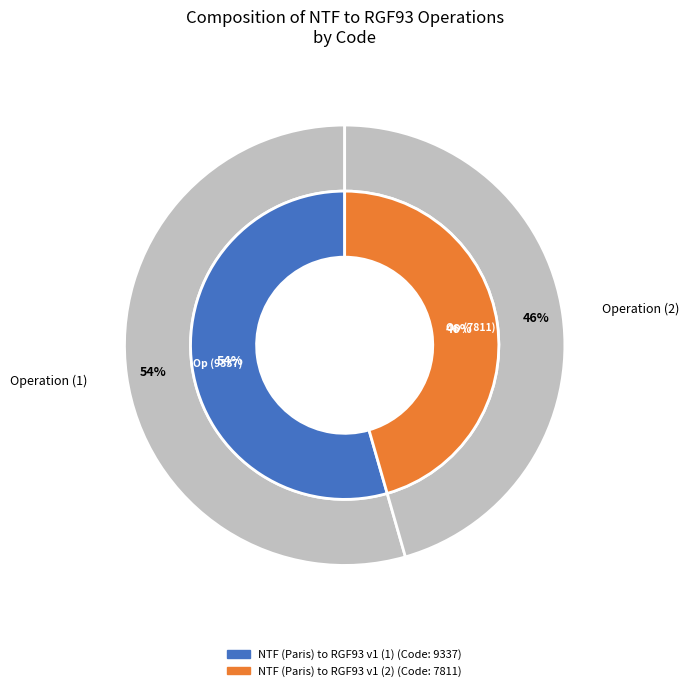

Between NTF (Paris) to RGF93 v1 (2) and NTF (Paris) to RGF93 v1 (1), which is larger?

NTF (Paris) to RGF93 v1 (1)